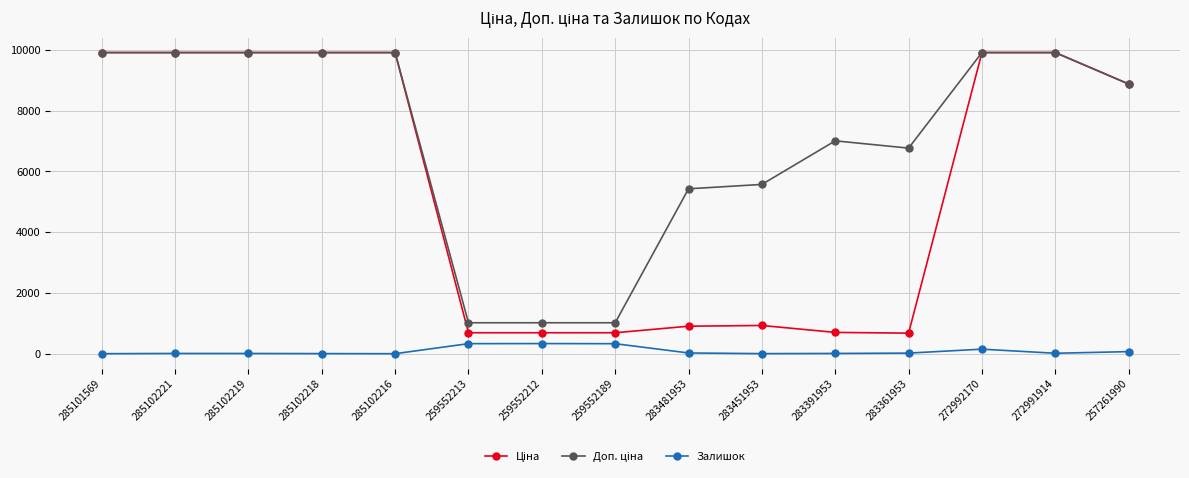

The value of Залишок at 259552213 is 330.0. True or false?

True